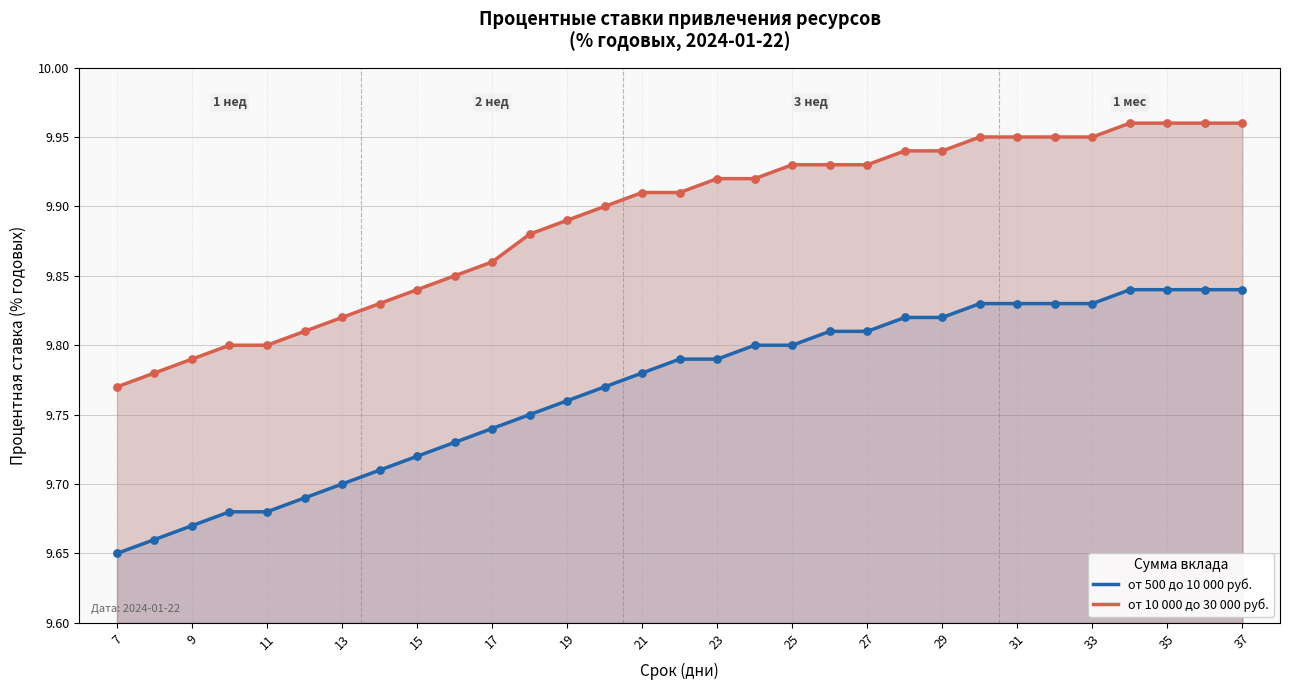

At how many categories does at least one series exceed 9?

31